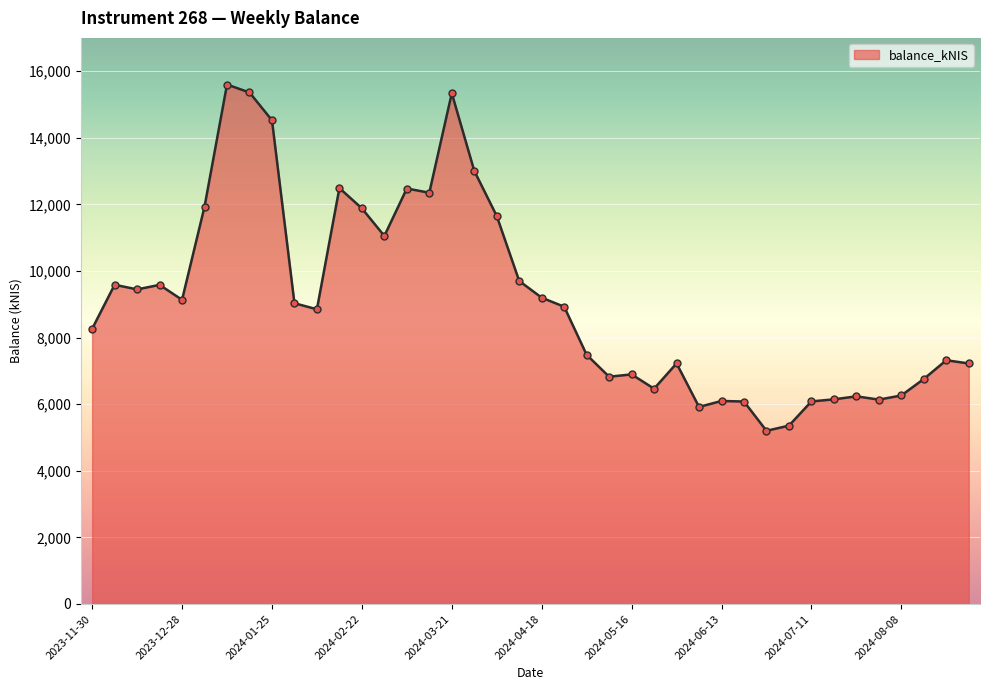

What is the greatest value displayed?

15599.4